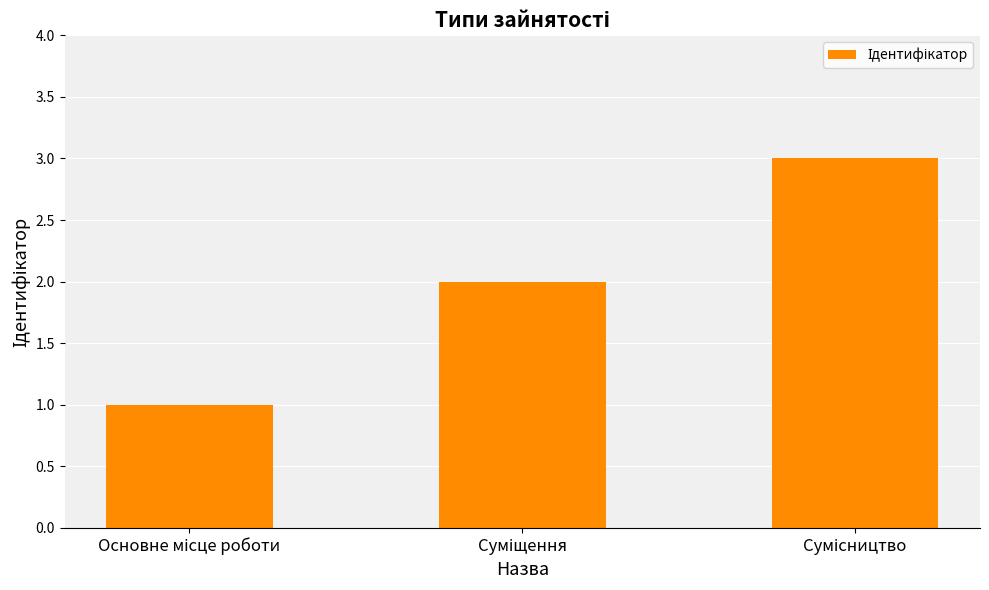

What is the maximum value shown in the chart?

3